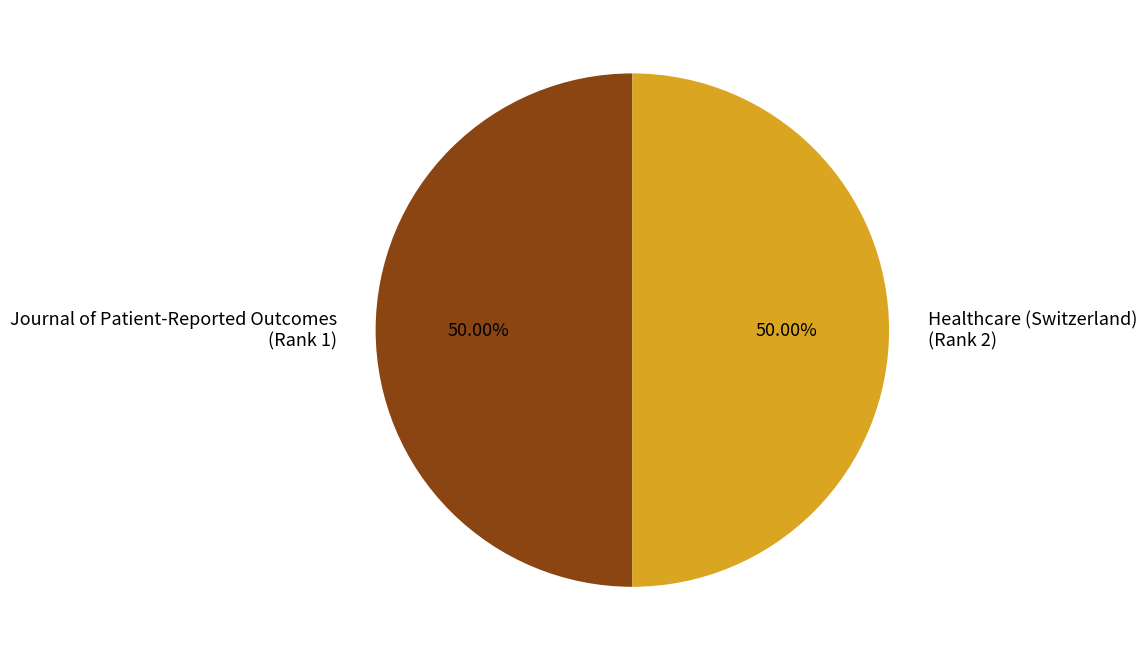

Combined, do Healthcare (Switzerland) (Rank 2) and Journal of Patient-Reported Outcomes (Rank 1) account for over 50%?

Yes